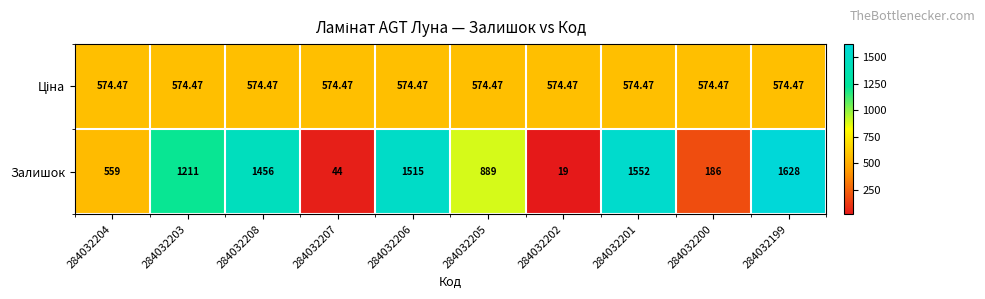

Which series has the largest total across all categories?

Залишок